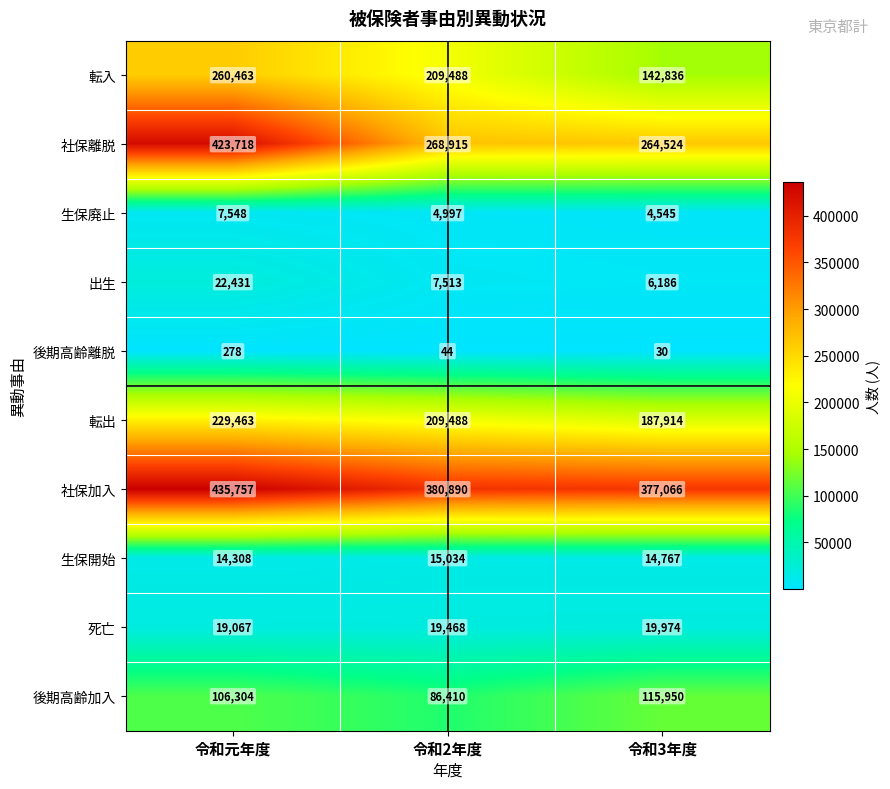

Is it true that 社保離脱 equals 268915 at 令和2年度?

True